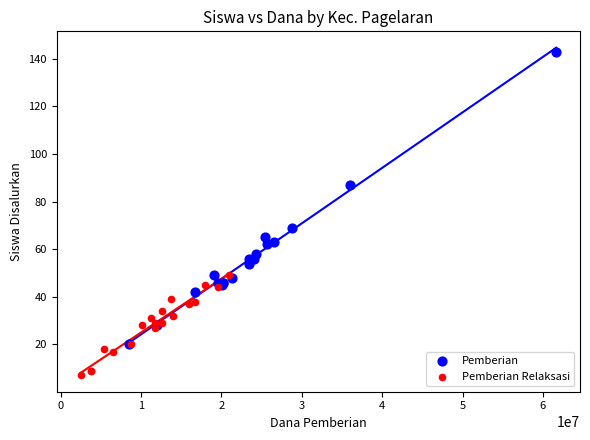

Which series reaches the minimum Y coordinate?

Pemberian Relaksasi